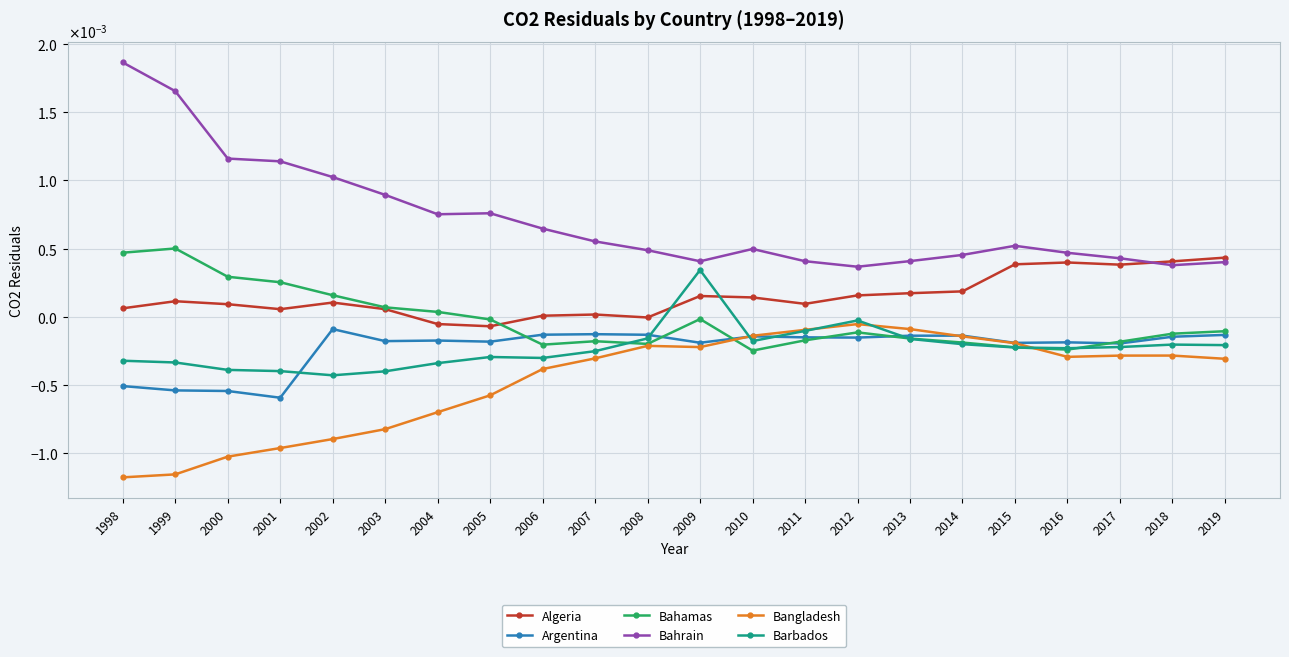

Is it true that Barbados equals -0.0 at 2012?

False